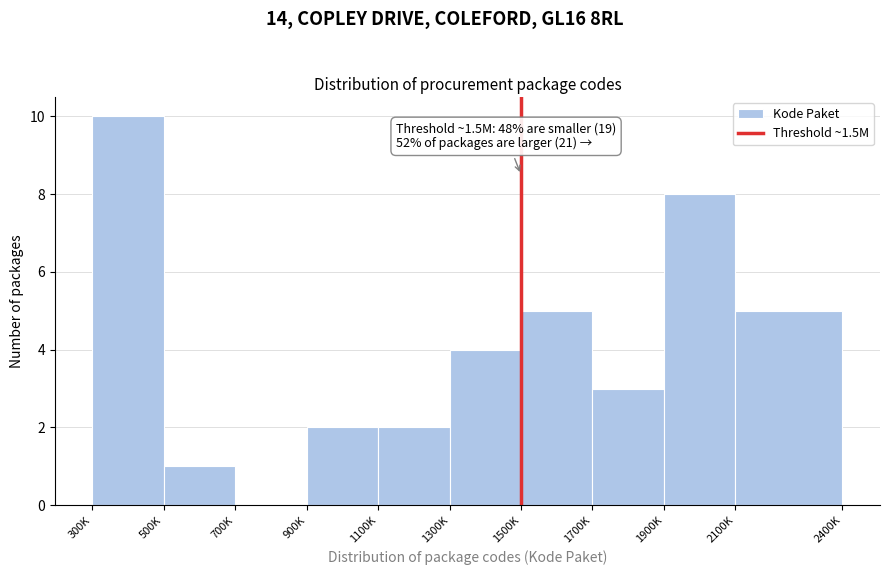

Reading right to left, what are all the values shown in this chart?

2100K=5	1900K=8	1700K=3	1500K=5	1300K=4	1100K=2	900K=2	700K=0	500K=1	300K=10